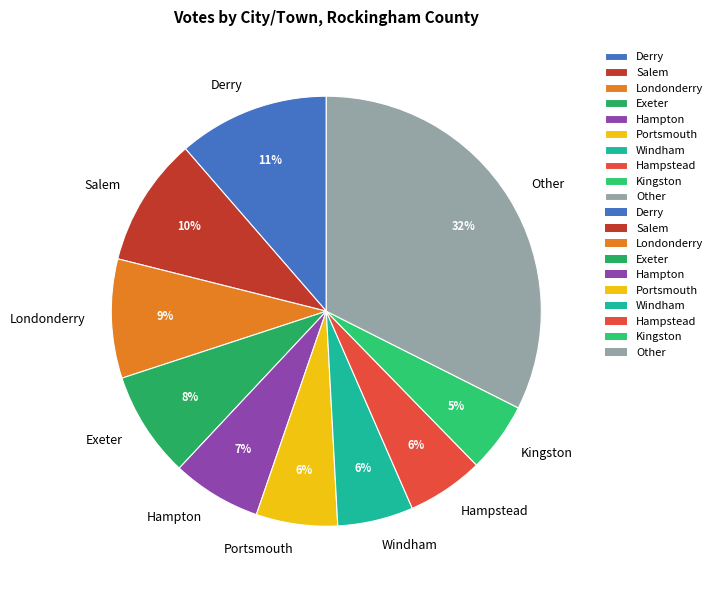

Which slice is the largest?

Other